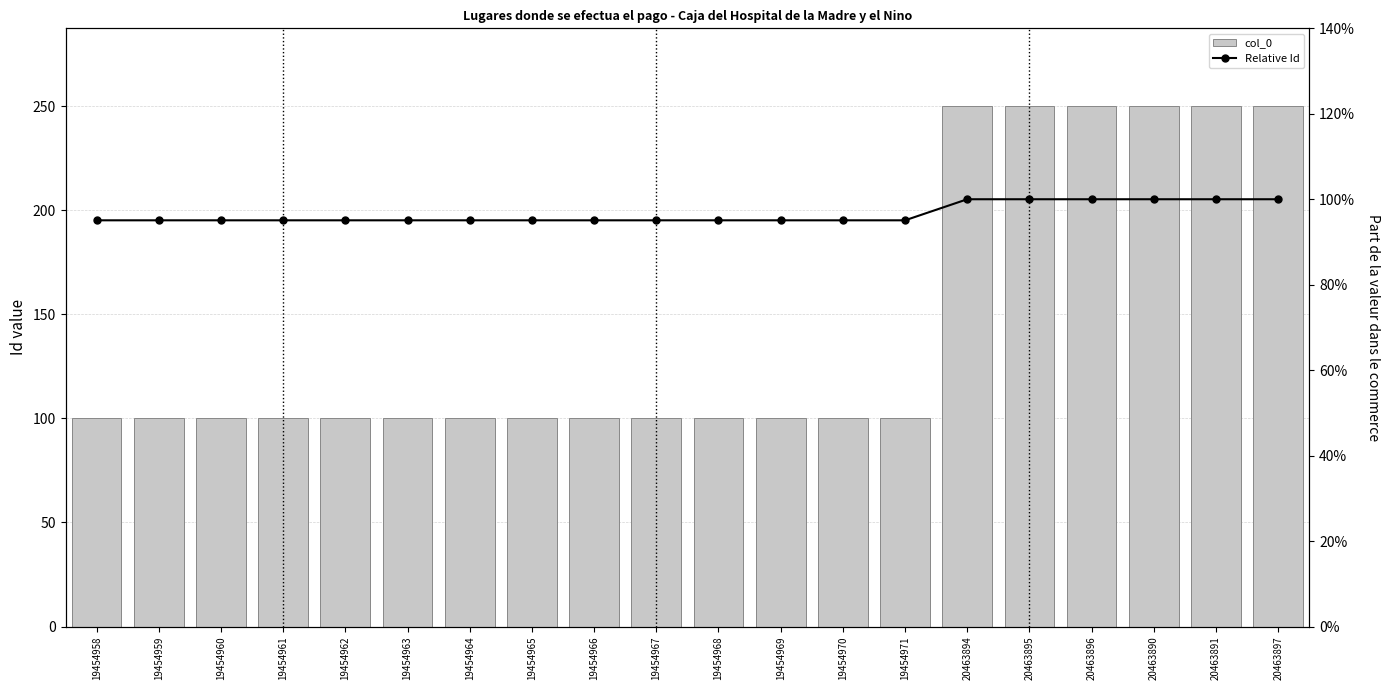

What is the difference between the highest and lowest values at 19454965?

99.1